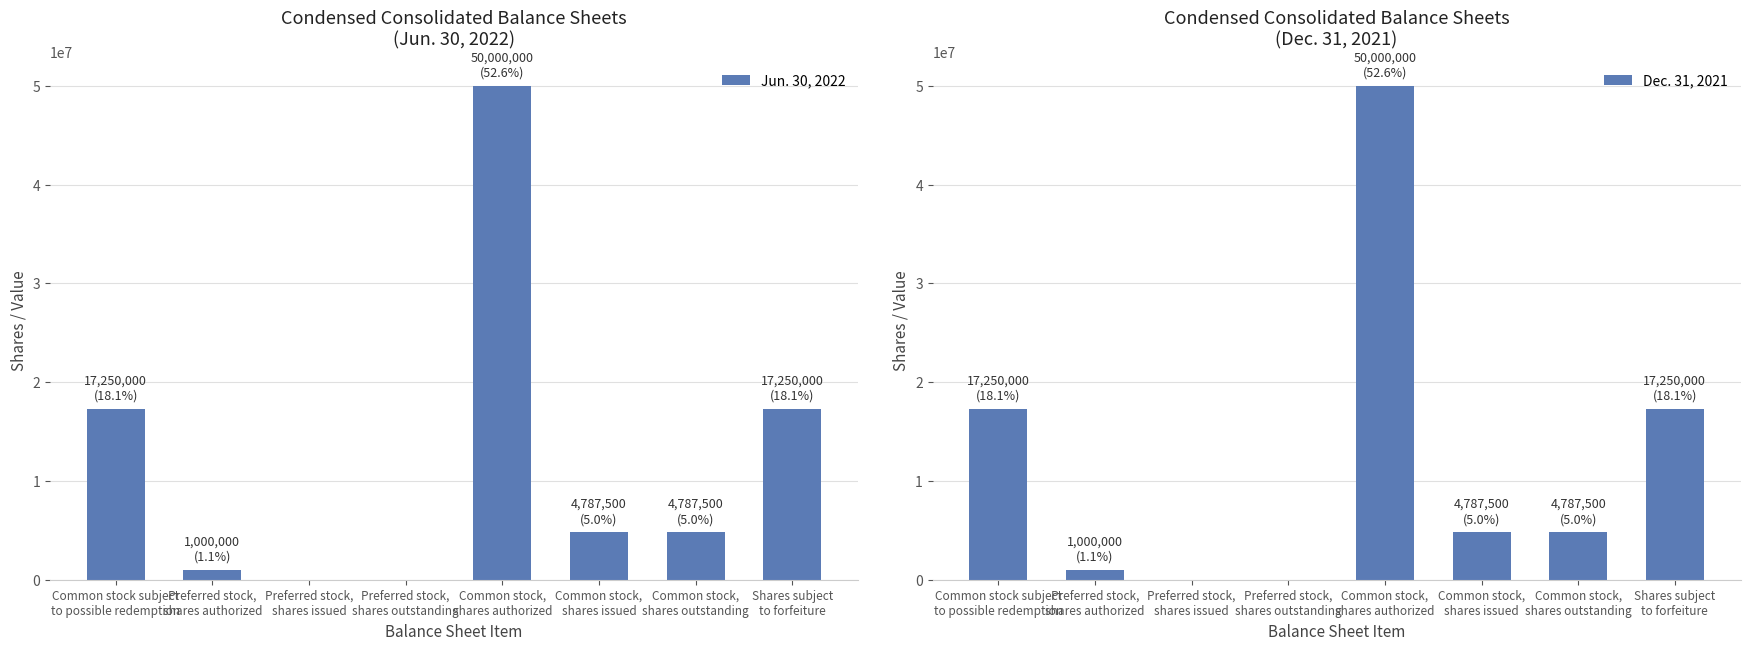

At how many categories does at least one series exceed 4280174?

5